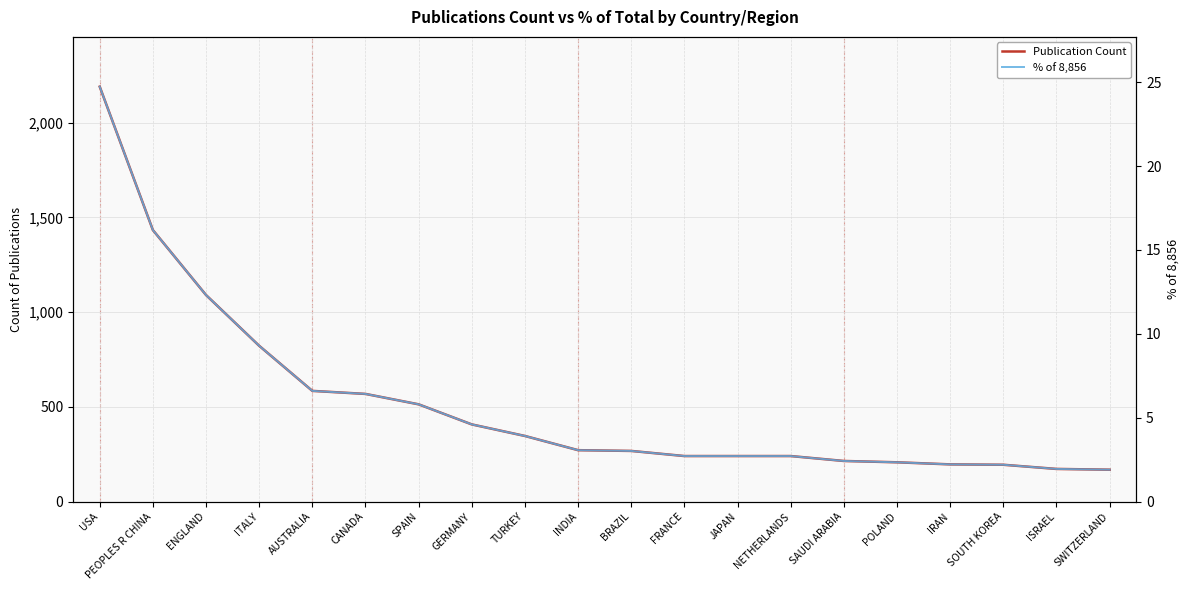

At how many categories does at least one series exceed 137?

20